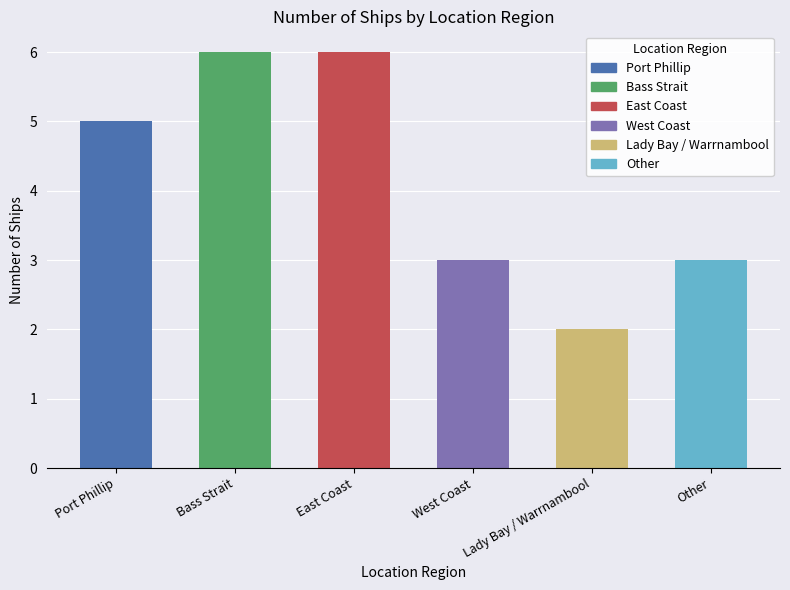

Reading right to left, list all the values displayed in this chart.

Other=3	Lady Bay / Warrnambool=2	West Coast=3	East Coast=6	Bass Strait=6	Port Phillip=5